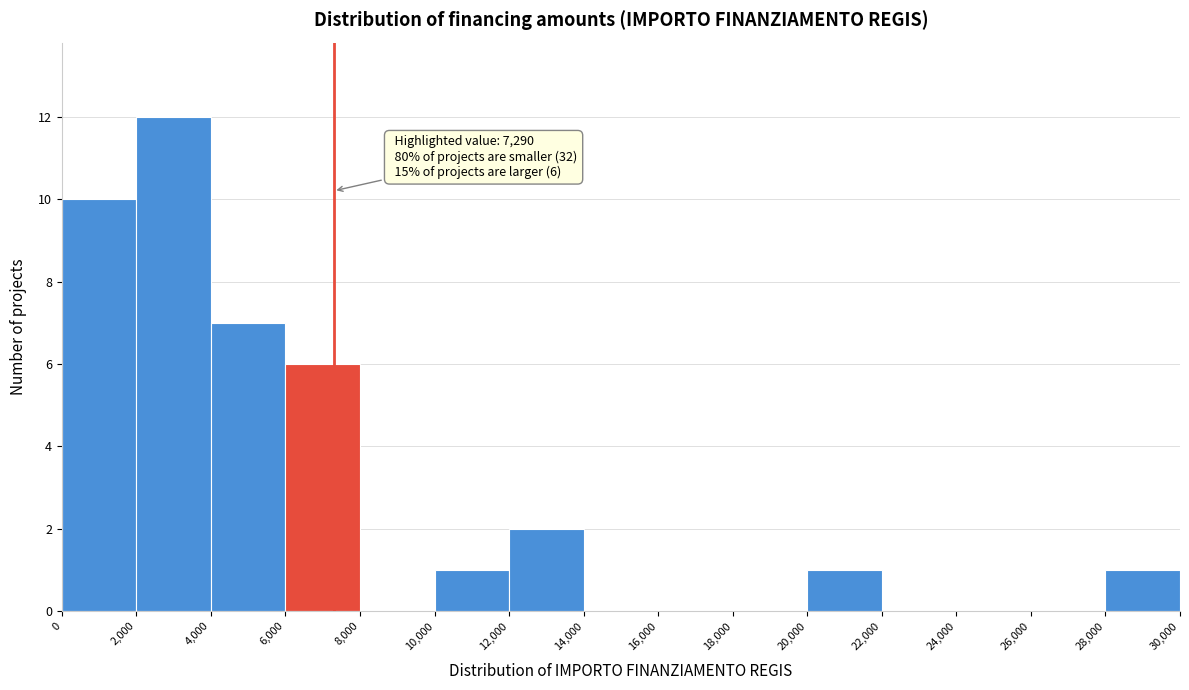

Which range on the x-axis has the tallest bar?

2,000 to 4,000